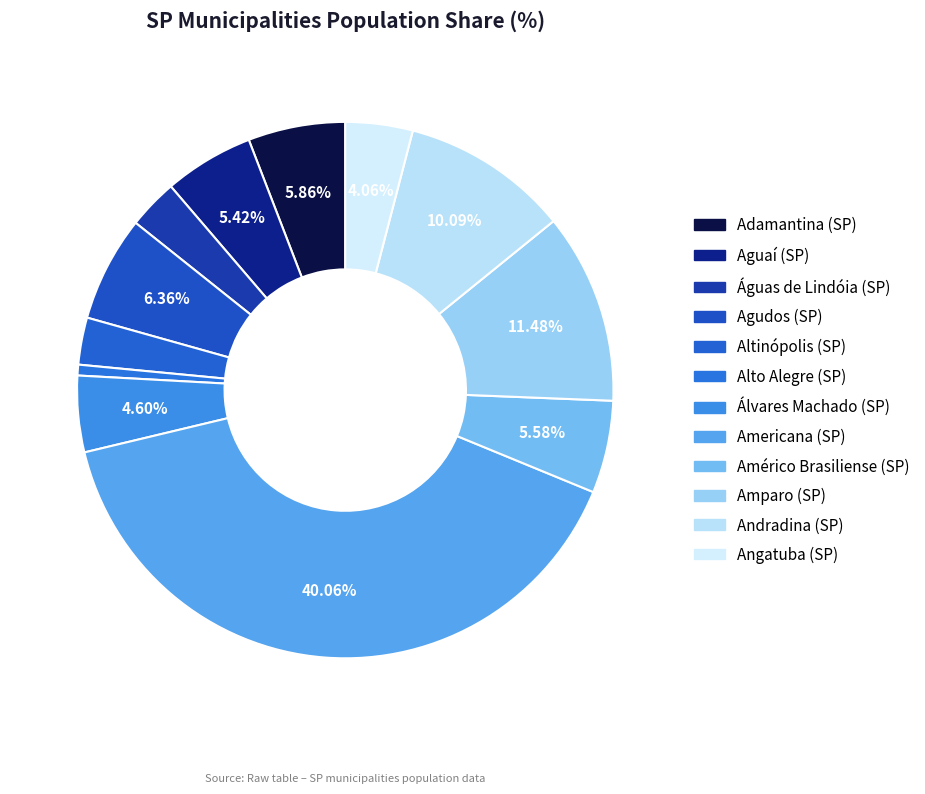

Rank the categories by value from lowest to highest.

Alto Alegre (SP), Altinópolis (SP), Águas de Lindóia (SP), Angatuba (SP), Álvares Machado (SP), Aguaí (SP), Américo Brasiliense (SP), Adamantina (SP), Agudos (SP), Andradina (SP), Amparo (SP), Americana (SP)